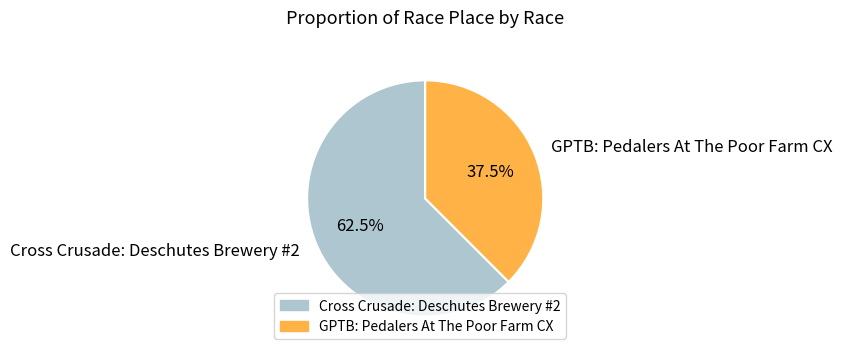

Which category has the smallest portion of the pie?

GPTB: Pedalers At The Poor Farm CX